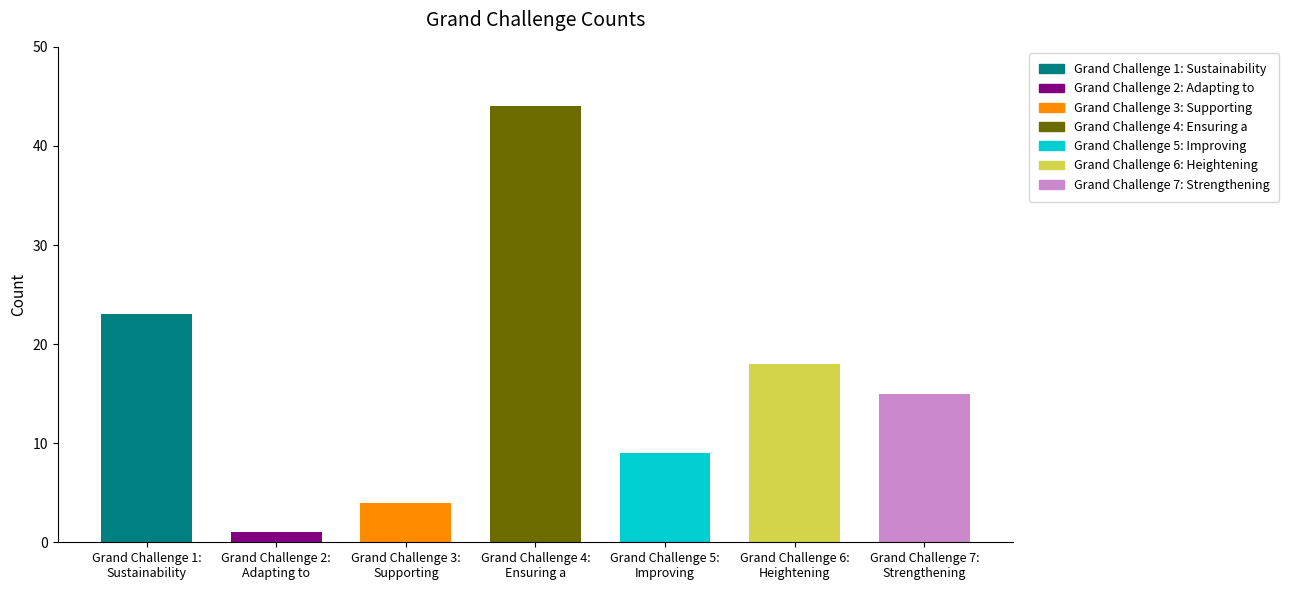

How many bars are there in total?

7